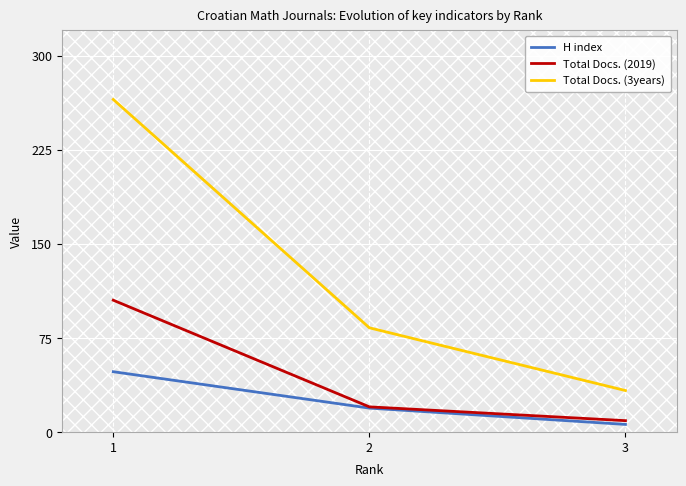

Reading left to right, transcribe all the data shown in this chart.

H index: 1=48	2=19	3=6
Total Docs. (2019): 1=105	2=20	3=9
Total Docs. (3years): 1=265	2=83	3=33